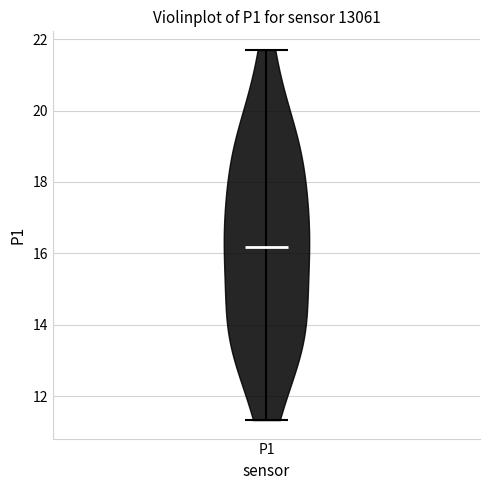

Read this violin plot against the y-axis: where its median line is, and the lowest and highest points the violin reaches. The values are not printed on the chart, so give them approximately, as read against the axis.

median line 16.2, lowest point 11.4, highest point 21.8